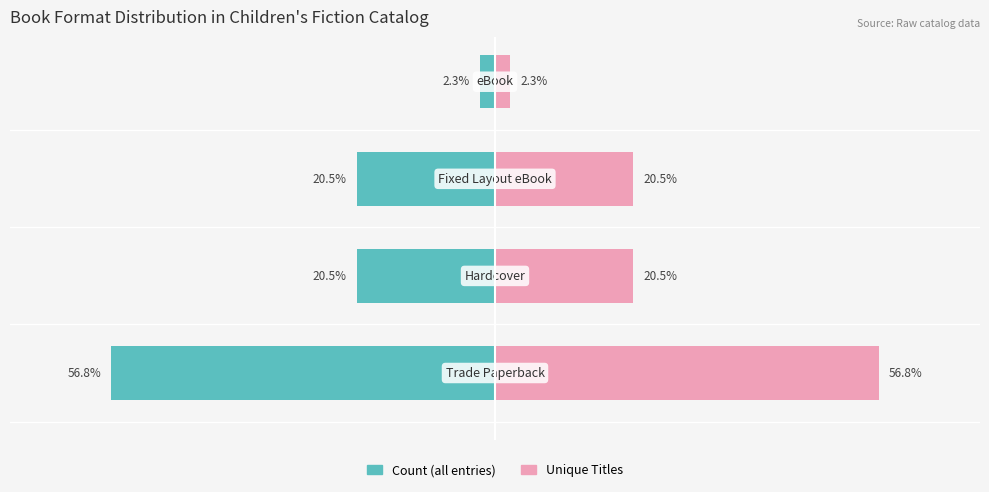

Rank the series by their average value, from highest to lowest.

Unique Titles, Count